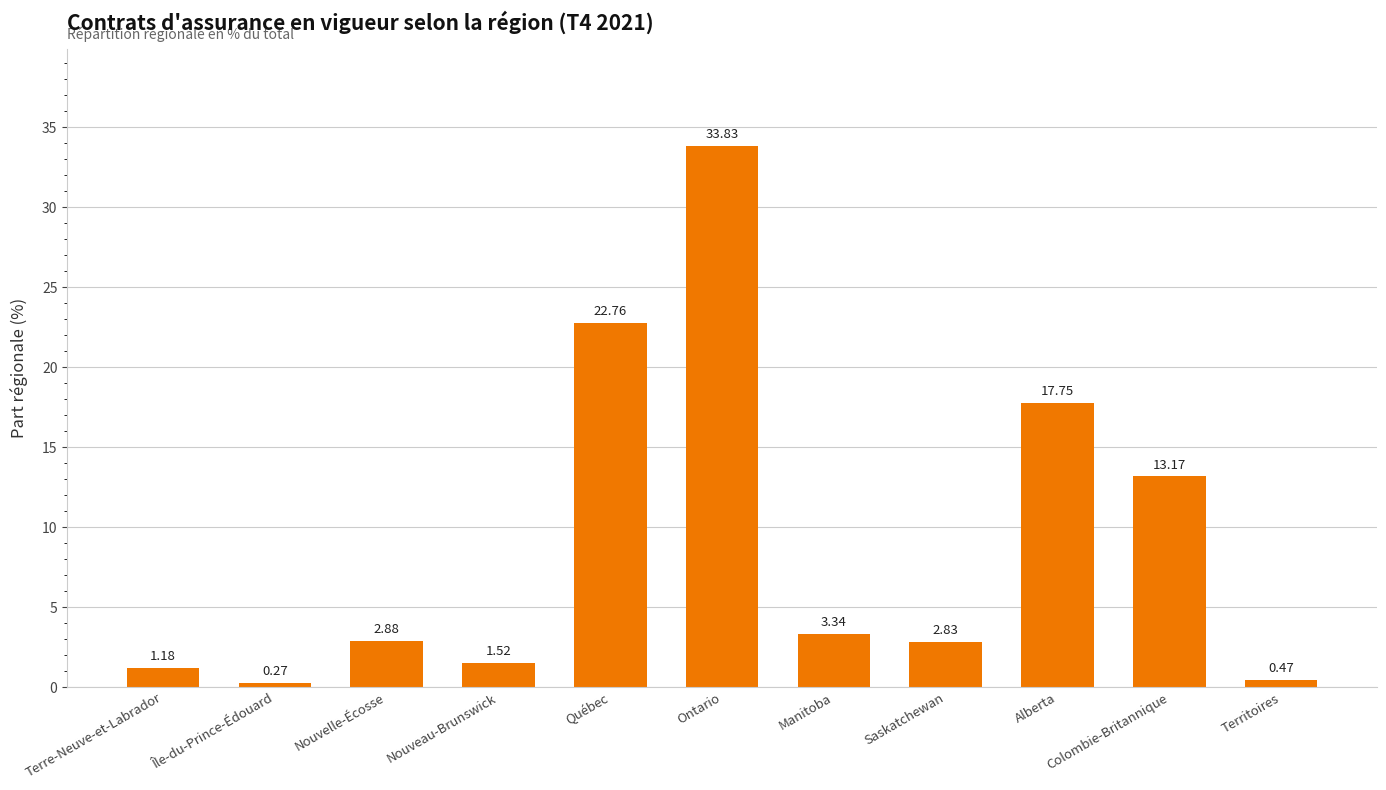

Where does the data first go above 2?

Nouvelle-Écosse